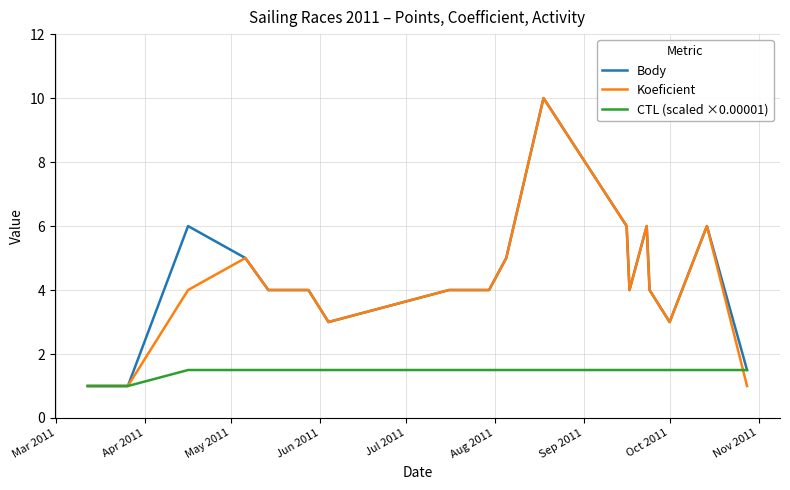

How many categories are shown in the chart?

18